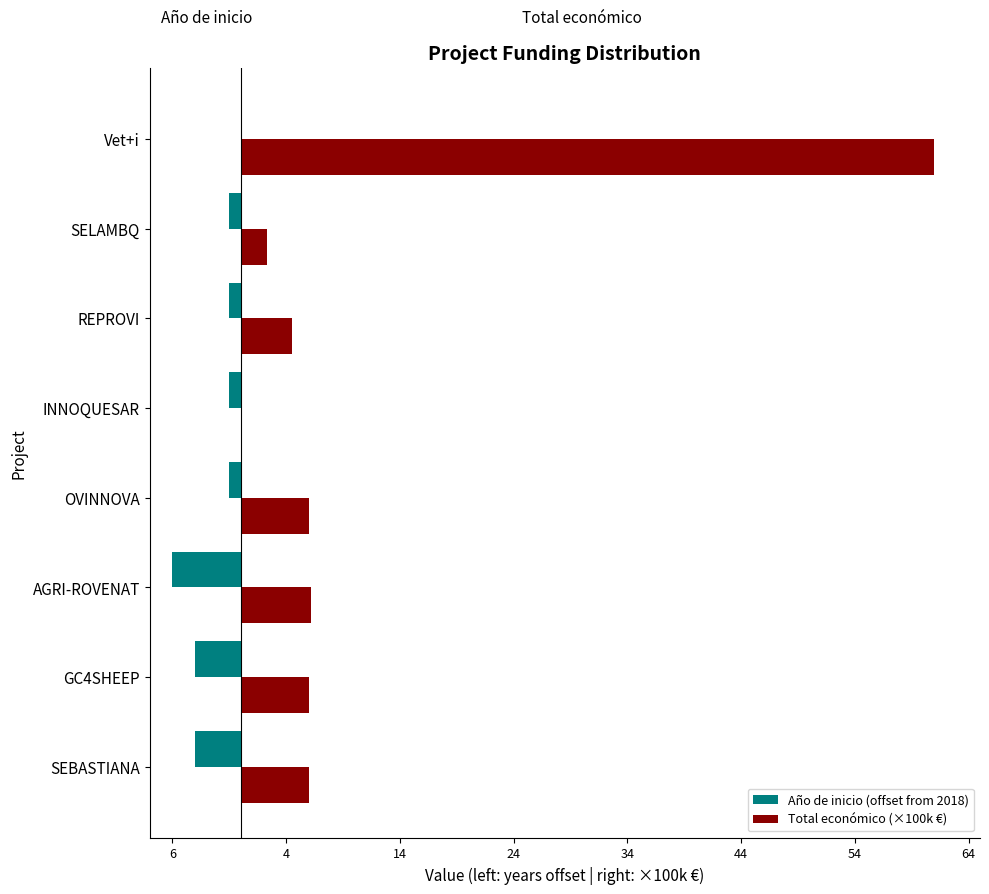

List the series in order of their peak value, highest first.

Total económico (×100k €), Año de inicio (offset from 2018)